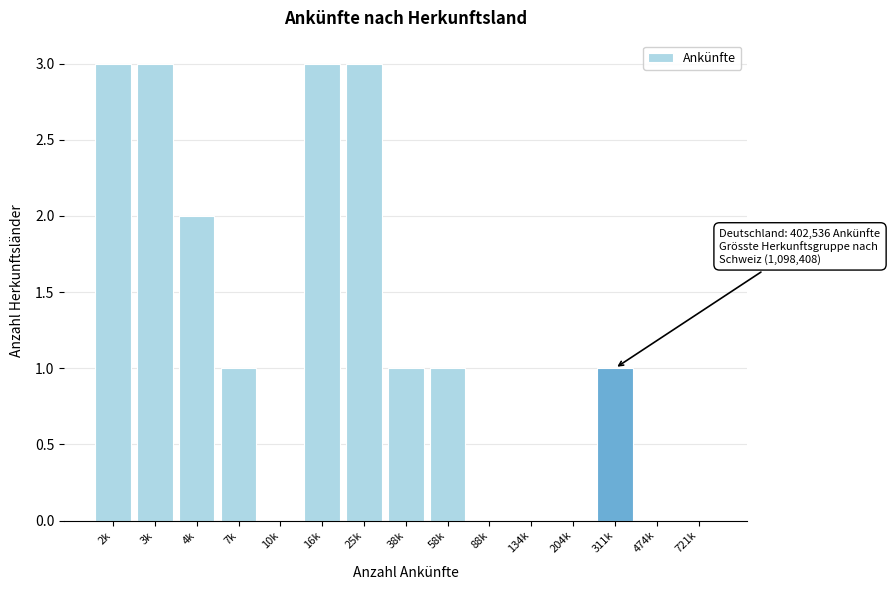

Reading left to right, transcribe all the data shown in this chart.

2k=3	3k=3	4k=2	7k=1	10k=0	16k=3	25k=3	38k=1	58k=1	88k=0	134k=0	204k=0	311k=1	474k=0	721k=0